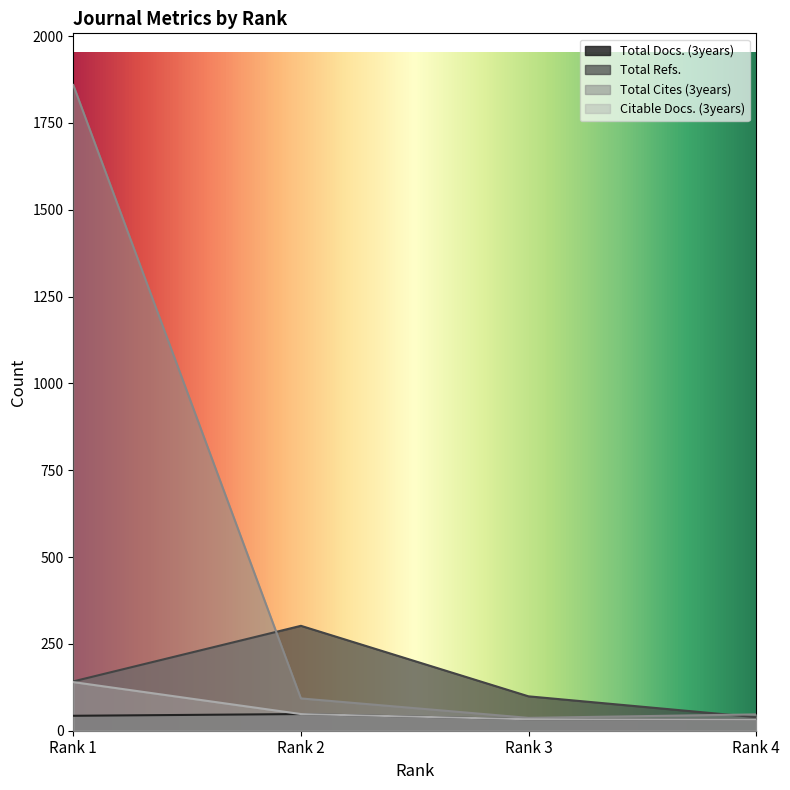

What is the average value of the Citable Docs. (3years) series?

63